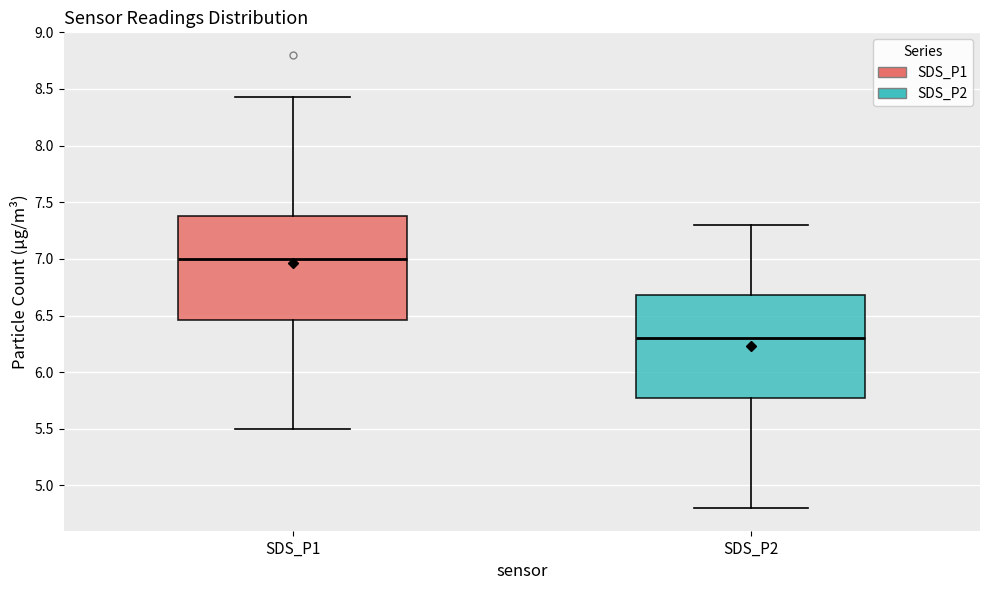

Reading left to right, read every box against the y-axis: the position of its median line, the range the box covers, and the ends of its whiskers. The values are not printed on the chart, so give them approximately, as read against the axis.

SDS_P1: median 7.00, box 6.45 to 7.40, whiskers 5.50 to 8.45
SDS_P2: median 6.30, box 5.75 to 6.70, whiskers 4.80 to 7.30